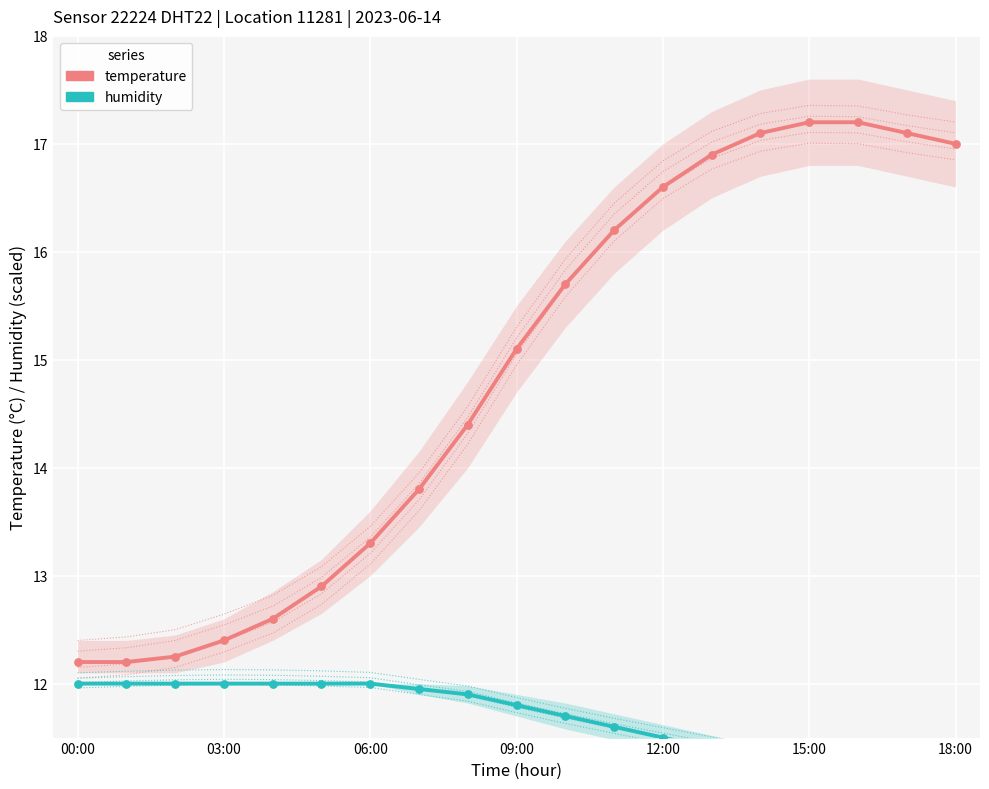

What are all the series names shown in the legend?

temperature, humidity